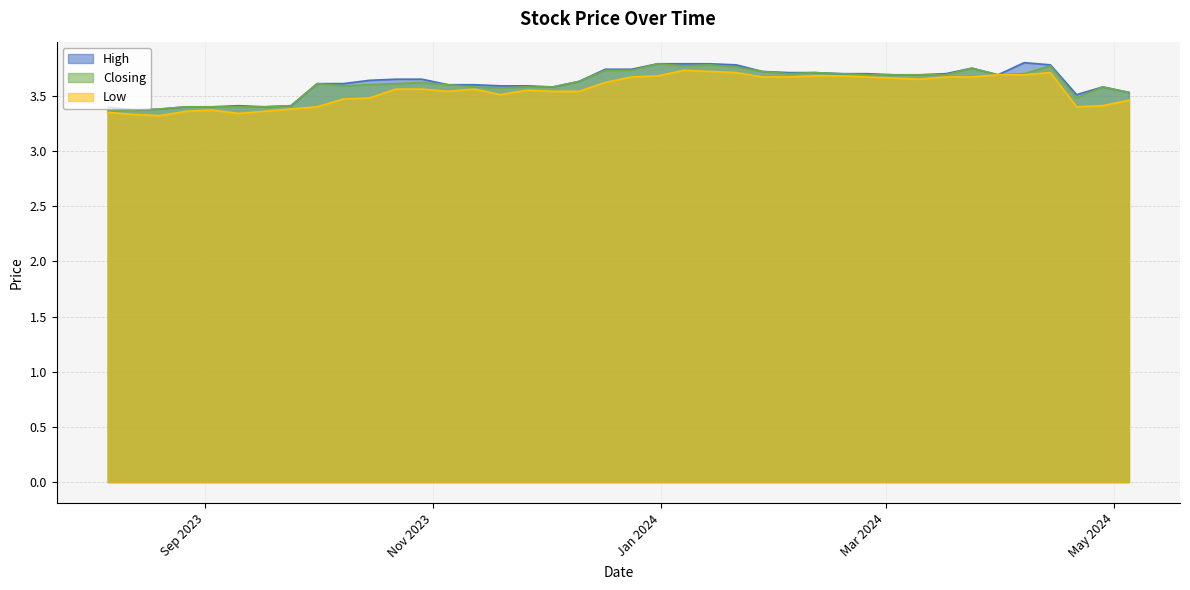

Rank the categories by Closing value from highest to lowest.

31/12/2023, 14/01/2024, 14/04/2024, 07/01/2024, 21/01/2024, 24/03/2024, 24/12/2023, 17/12/2023, 28/01/2024, 11/02/2024, 07/04/2024, 18/02/2024, 04/02/2024, 31/03/2024, 17/03/2024, 10/03/2024, 03/03/2024, 25/02/2024, 10/12/2023, 29/10/2023, 22/10/2023, 01/10/2023, 05/11/2023, 15/10/2023, 08/10/2023, 28/04/2024, 03/12/2023, 26/11/2023, 12/11/2023, 19/11/2023, 05/05/2024, 21/04/2024, 24/09/2023, 17/09/2023, 10/09/2023, 03/09/2023, 27/08/2023, 20/08/2023, 13/08/2023, 06/08/2023